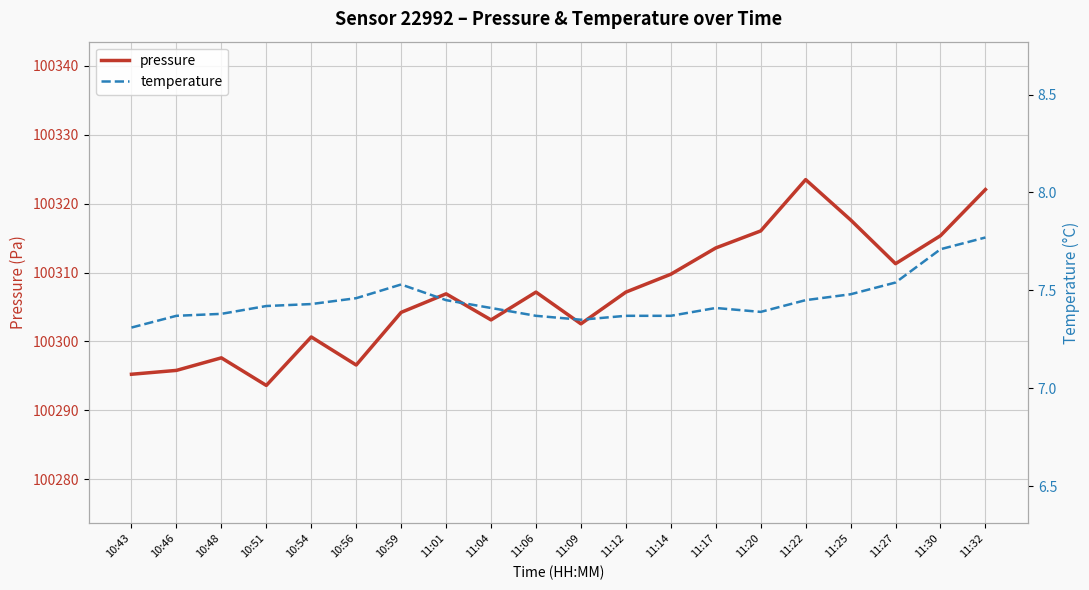

The value of pressure at 10:48 is 46454.3. True or false?

False